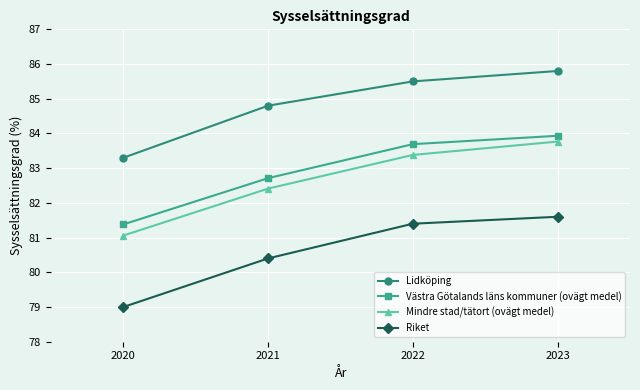

At which category is the sum across all series the highest?

2023